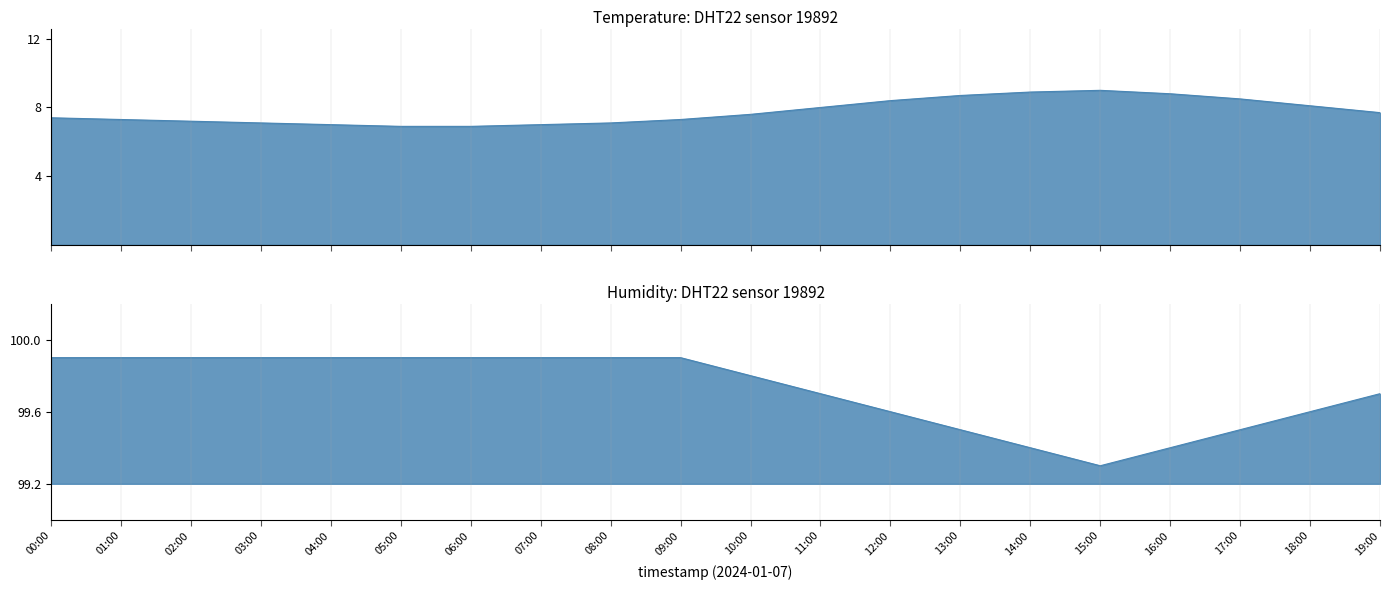

Reading left to right, extract all data points from this chart.

temperature: 00:00=7.4	01:00=7.3	02:00=7.2	03:00=7.1	04:00=7.0	05:00=6.9	06:00=6.9	07:00=7.0	08:00=7.1	09:00=7.3	10:00=7.6	11:00=8.0	12:00=8.4	13:00=8.7	14:00=8.9	15:00=9.0	16:00=8.8	17:00=8.5	18:00=8.1	19:00=7.7
humidity: 00:00=99.9	01:00=99.9	02:00=99.9	03:00=99.9	04:00=99.9	05:00=99.9	06:00=99.9	07:00=99.9	08:00=99.9	09:00=99.9	10:00=99.8	11:00=99.7	12:00=99.6	13:00=99.5	14:00=99.4	15:00=99.3	16:00=99.4	17:00=99.5	18:00=99.6	19:00=99.7